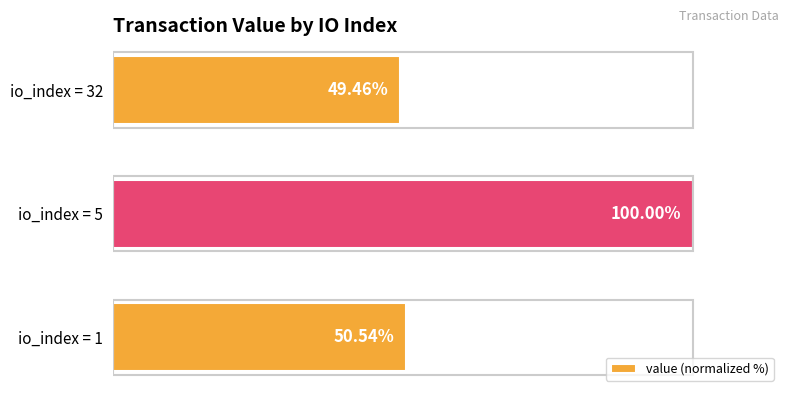

Between io_index = 5 and io_index = 1, which is larger?

io_index = 5